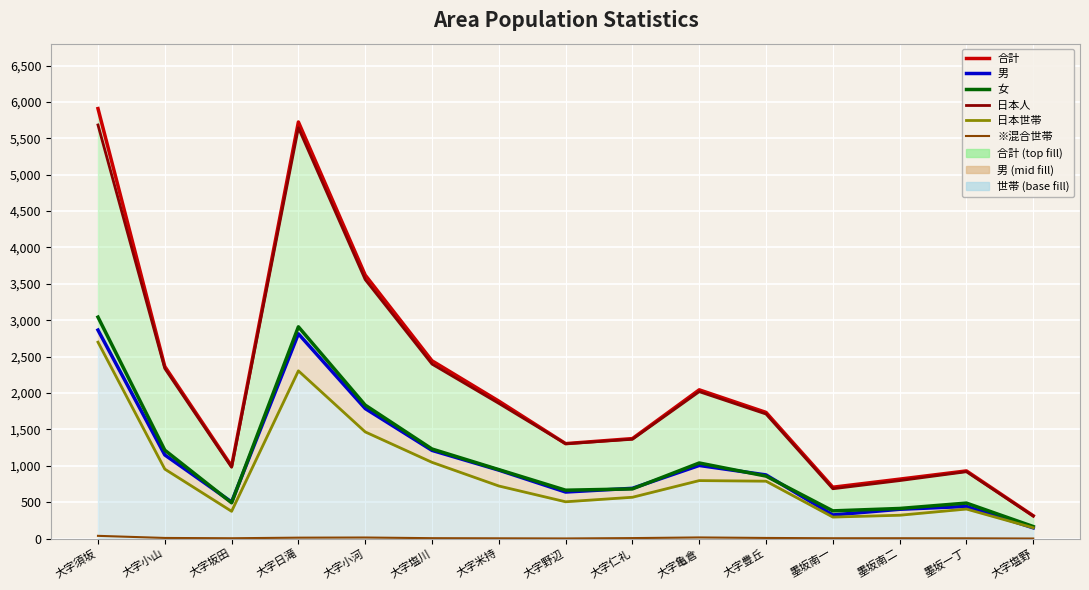

What is the minimum value for ※混合世帯?

1